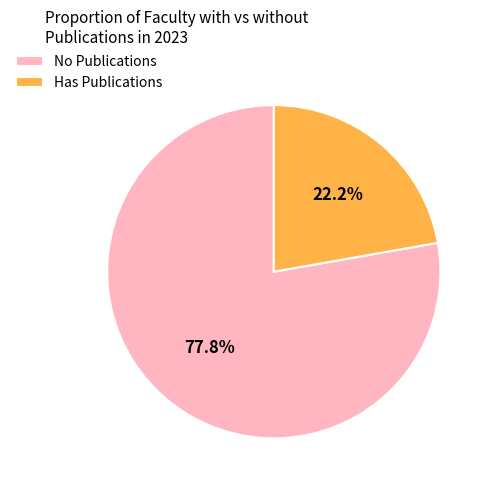

What percentage is NOT represented by Has Publications?

77.8%